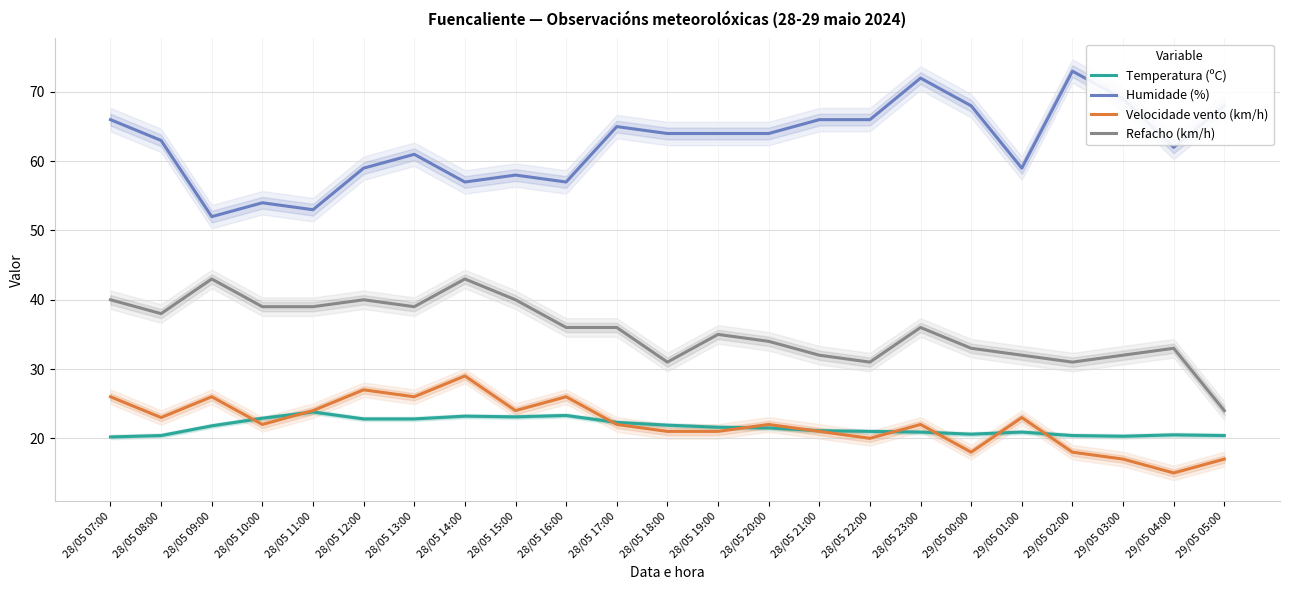

At which category does the chart reach its peak across all series?

29/05 02:00